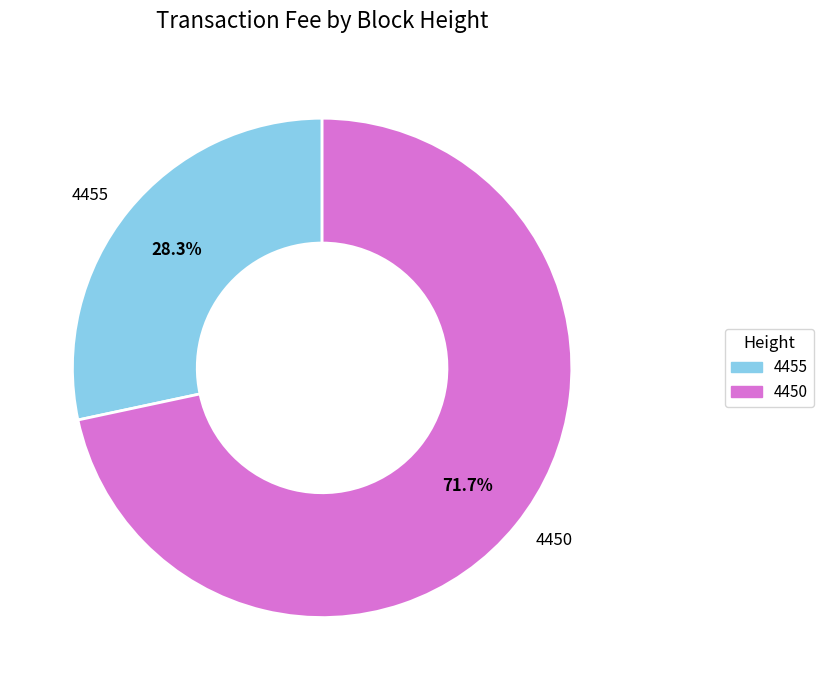

Count the number of slices in the pie.

2